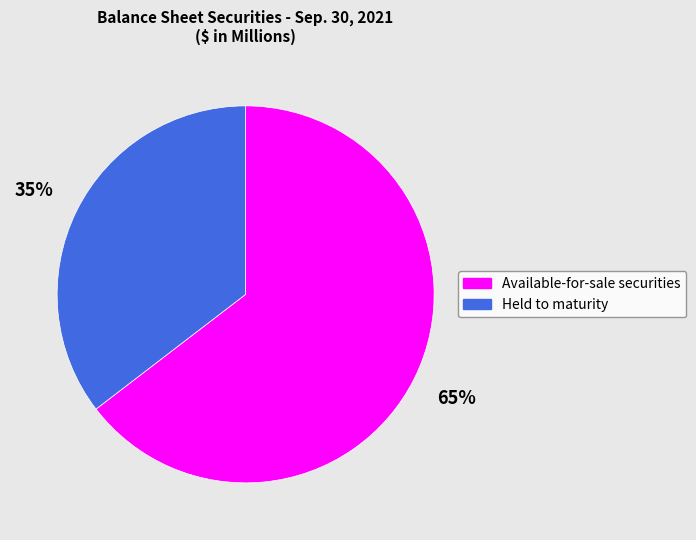

To the nearest percent, what is the combined percentage of Available-for-sale securities and Held to maturity?

100%